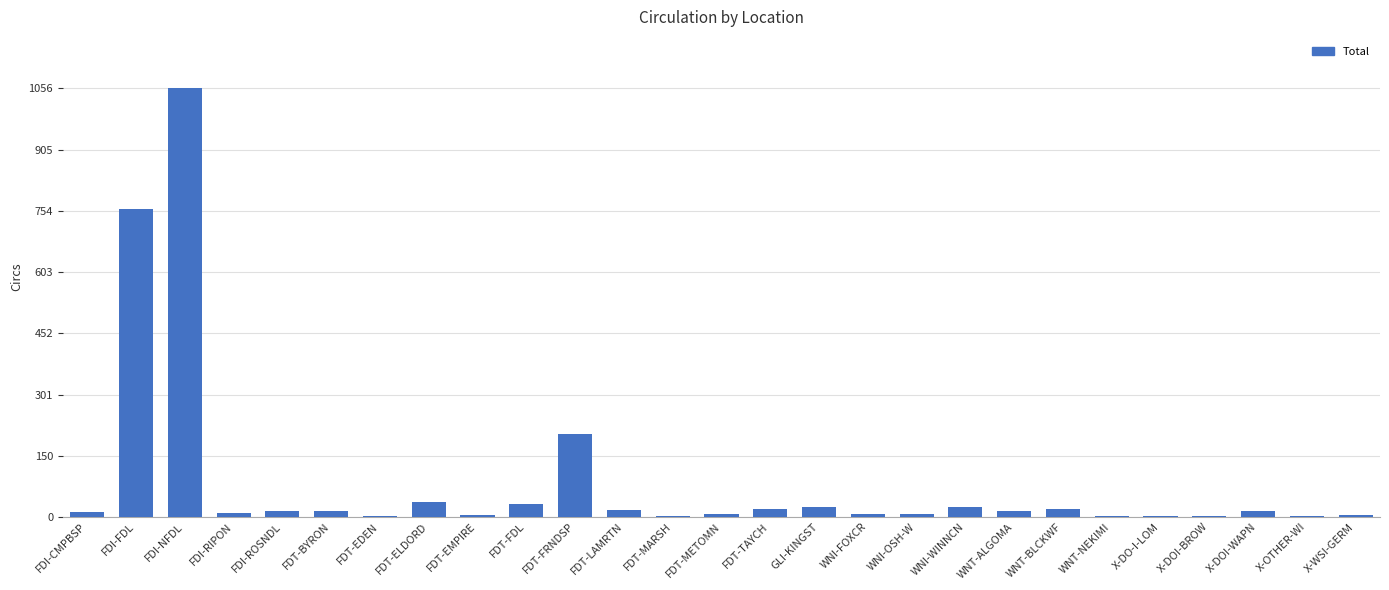

What is the sum of the values at FDT-FDL and FDI-ROSNDL?

46